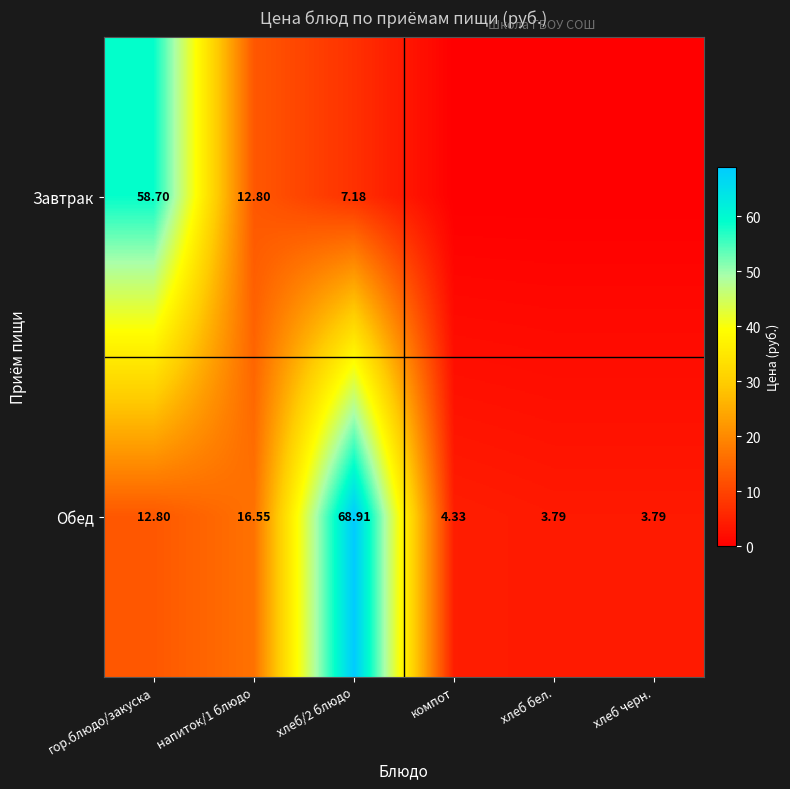

At which category is the sum across all series the highest?

хлеб/2 блюдо